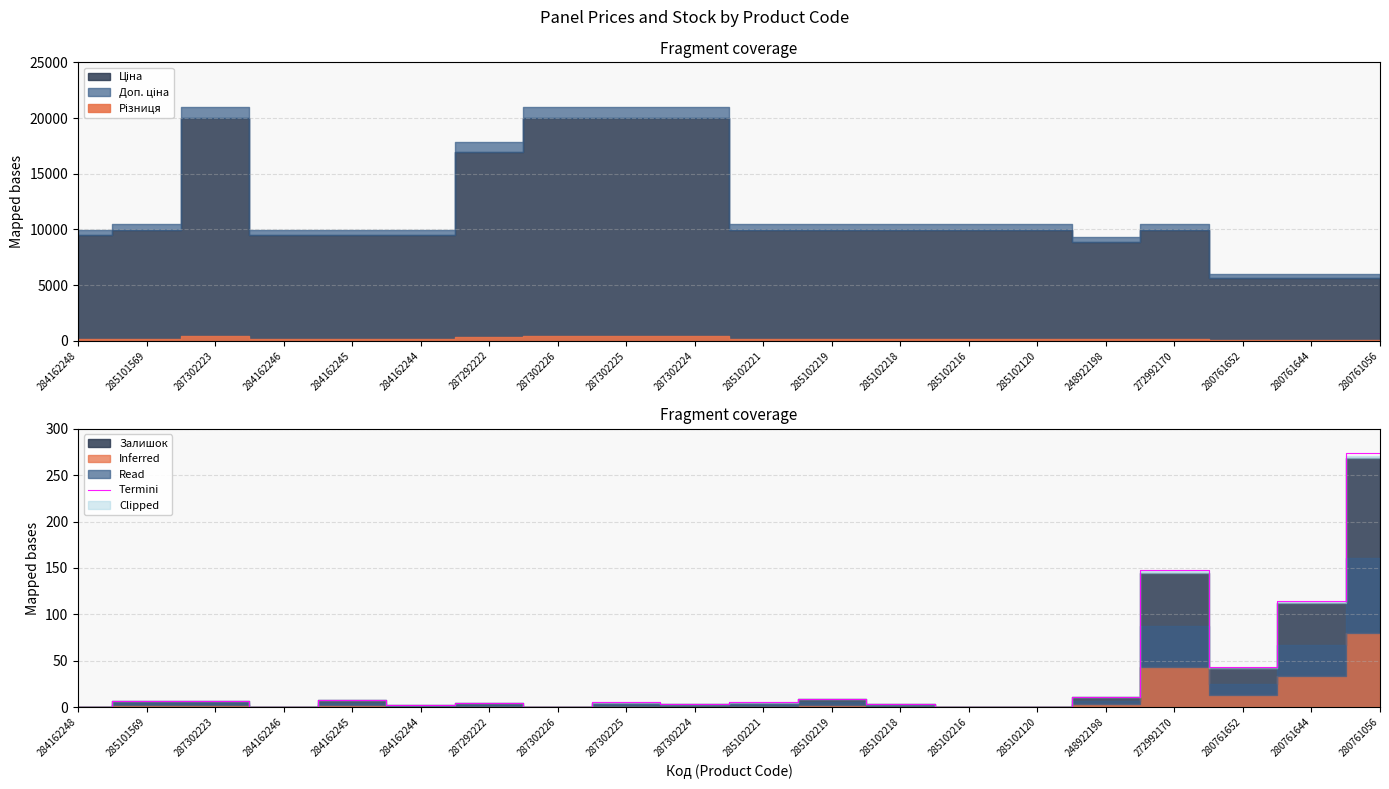

What is the label of the 13th point from the left?

285102218